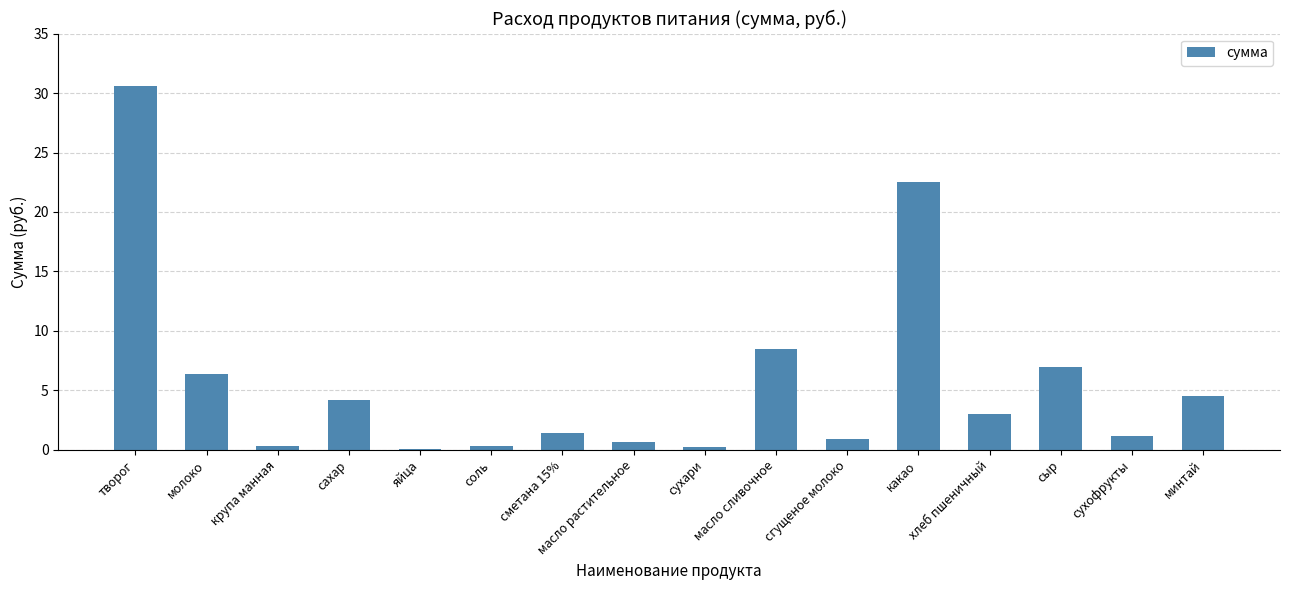

What is the sum of all values?

92.0